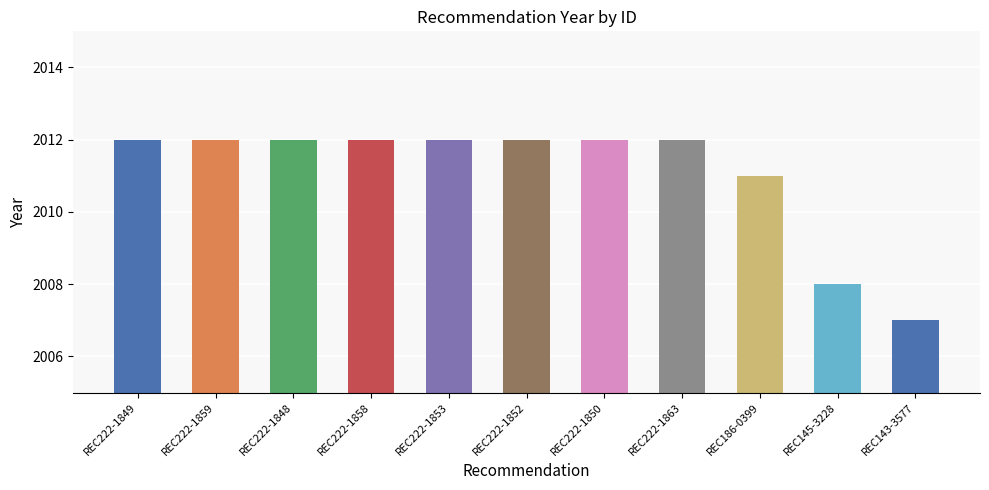

Reading left to right, transcribe all the data shown in this chart.

2012	2012	2012	2012	2012	2012	2012	2012	2011	2008	2007